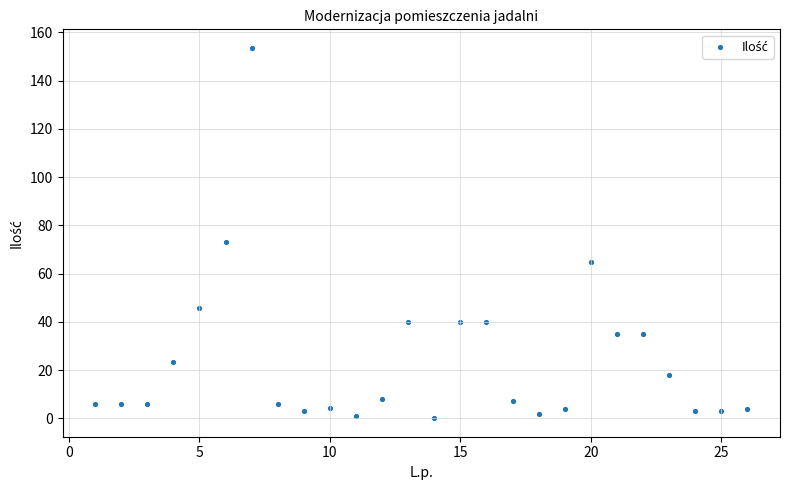

What Y value in the scatter plot is closest to 76?

73.0